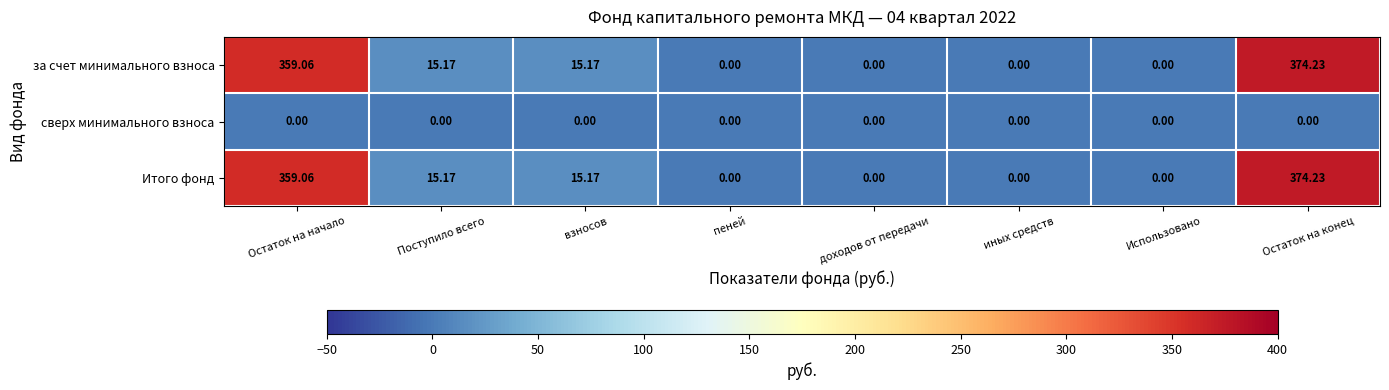

Is the value of Итого фонд at Остаток на начало greater than the value of сверх минимального взноса at пеней?

Yes